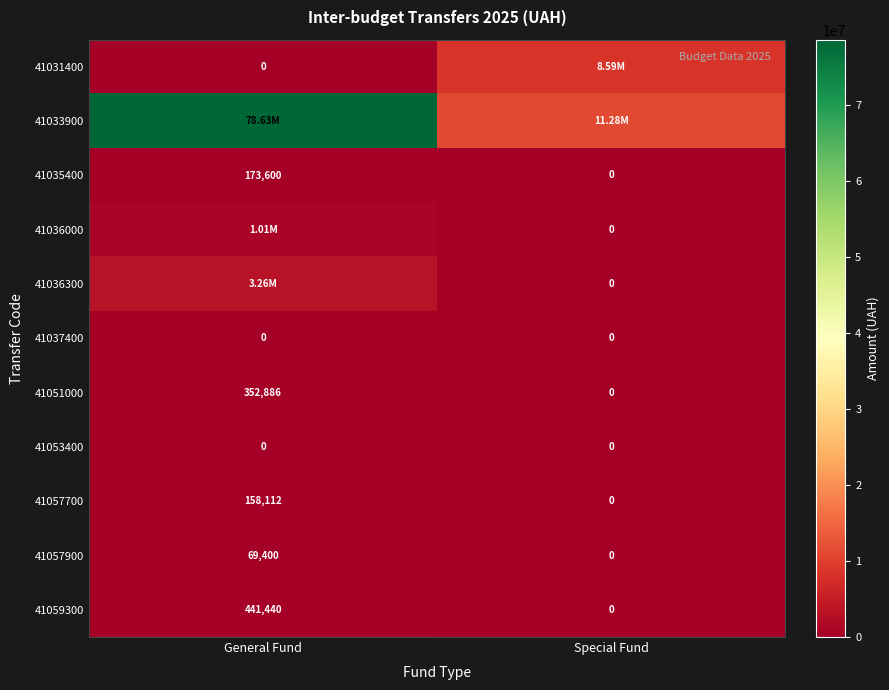

What is the difference between the 41057900 values at General Fund and Special Fund?

69400